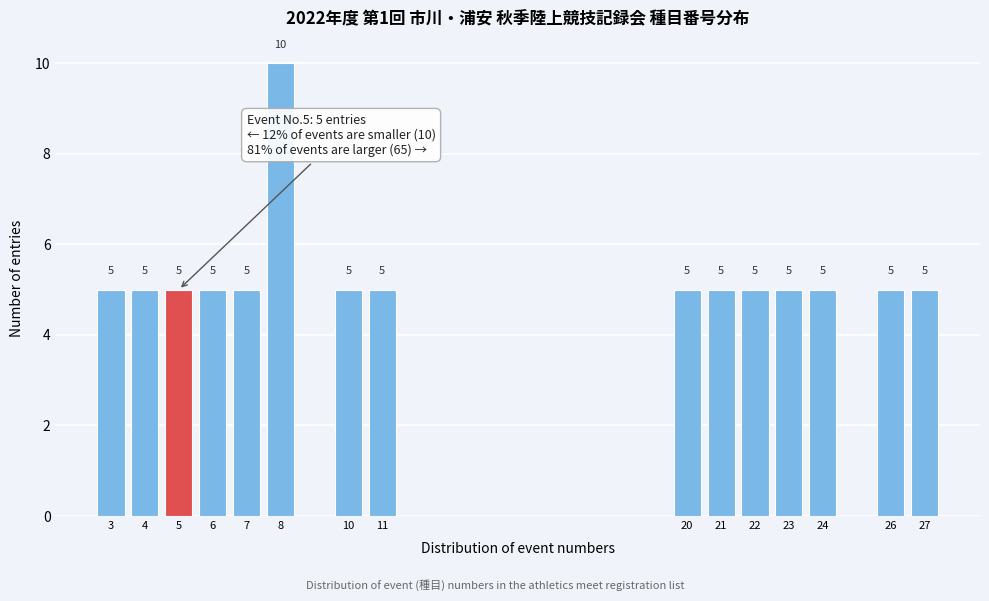

Reading left to right, transcribe all the data shown in this chart.

3=5	4=5	5=5	6=5	7=5	8=10	10=5	11=5	20=5	21=5	22=5	23=5	24=5	26=5	27=5